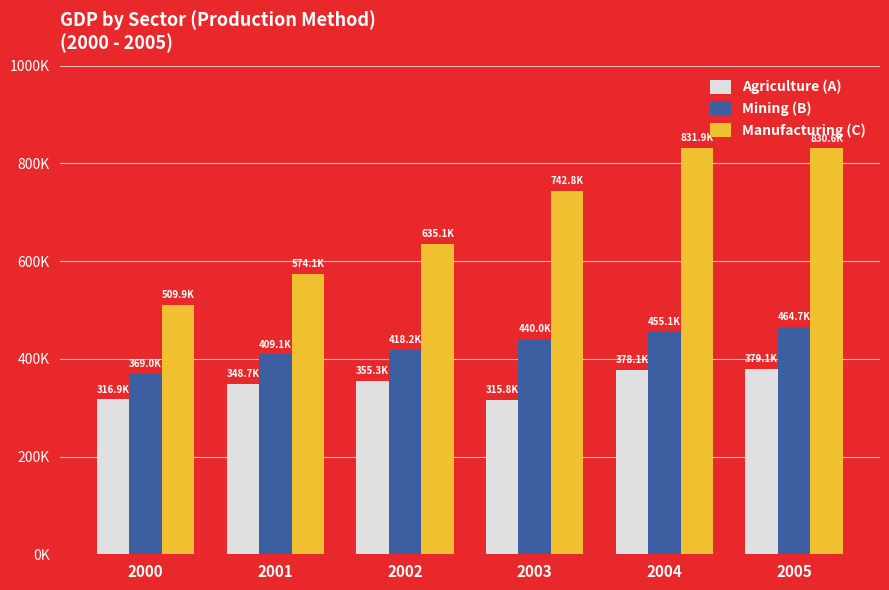

List the series in order of their peak value, lowest first.

Agriculture (A), Mining (B), Manufacturing (C)